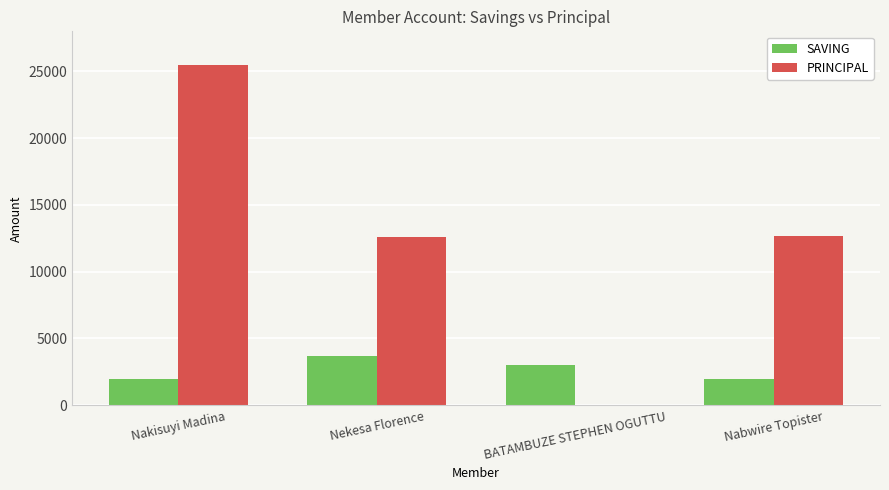

Is it true that PRINCIPAL equals 11750 at Nakisuyi Madina?

False